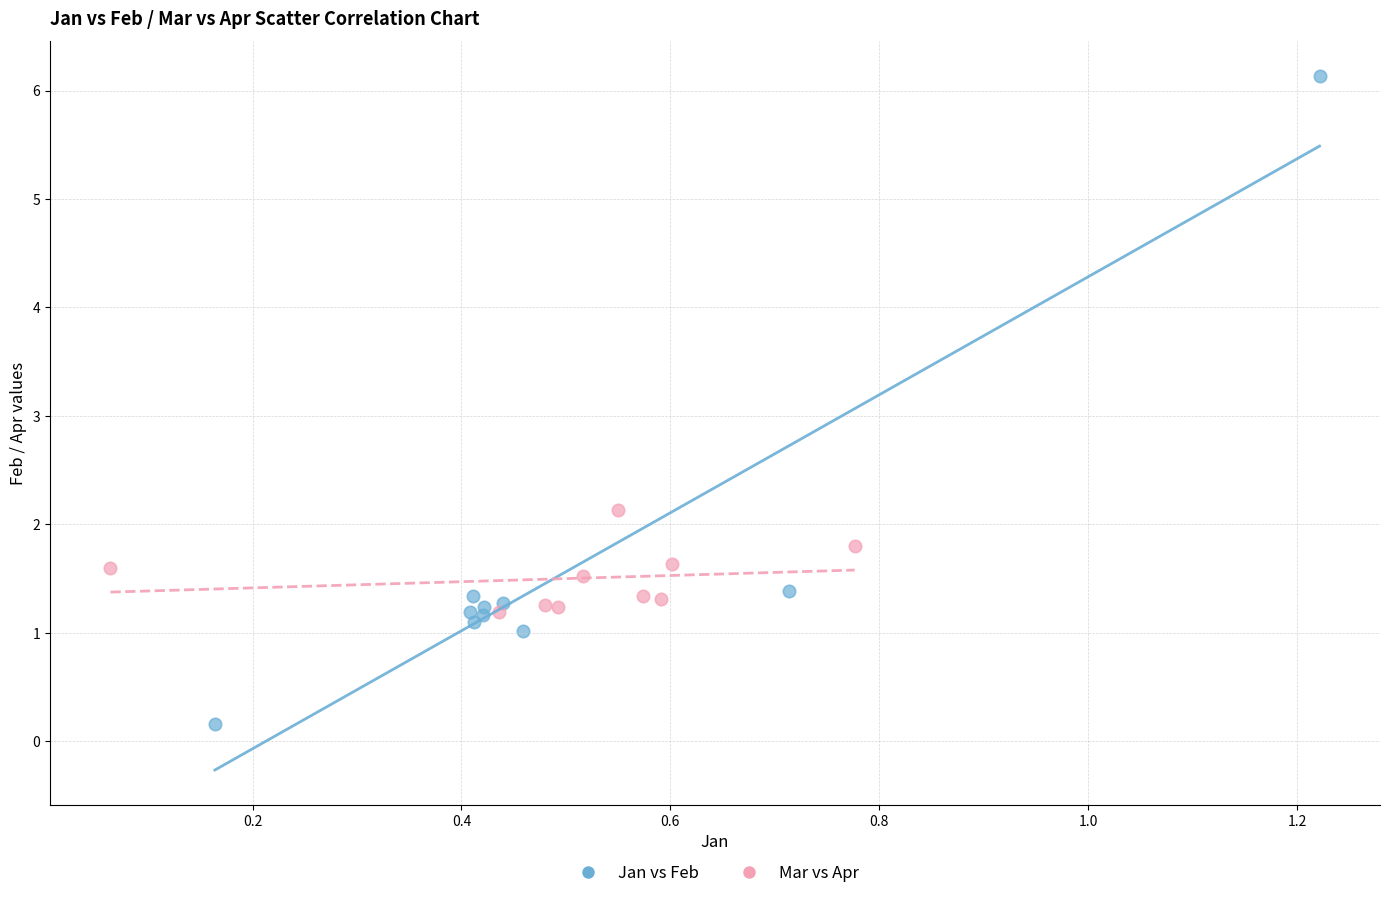

Which series reaches the maximum Y coordinate?

Jan vs Feb